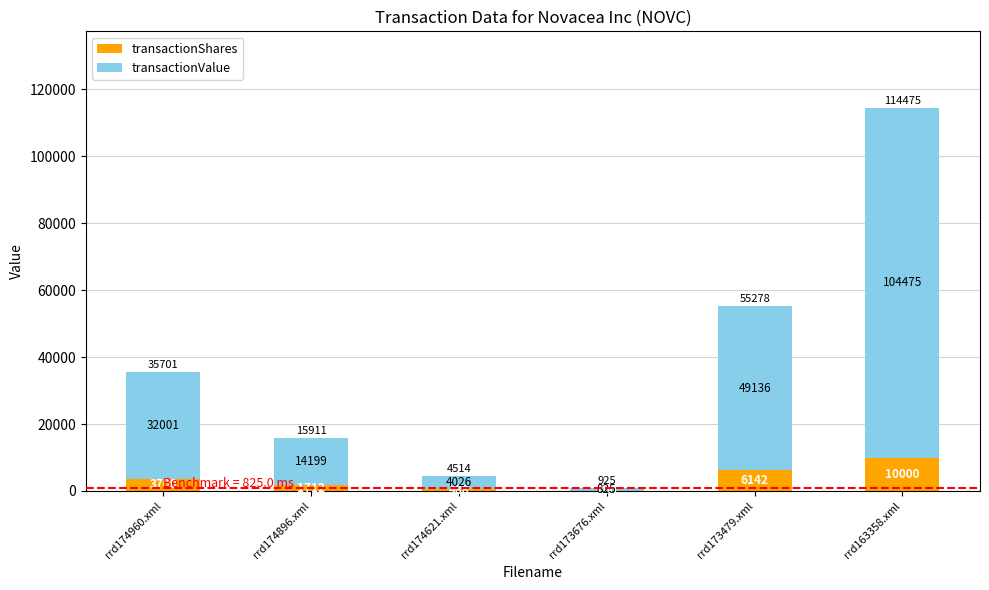

What is the highest value of the transactionShares series?

10000